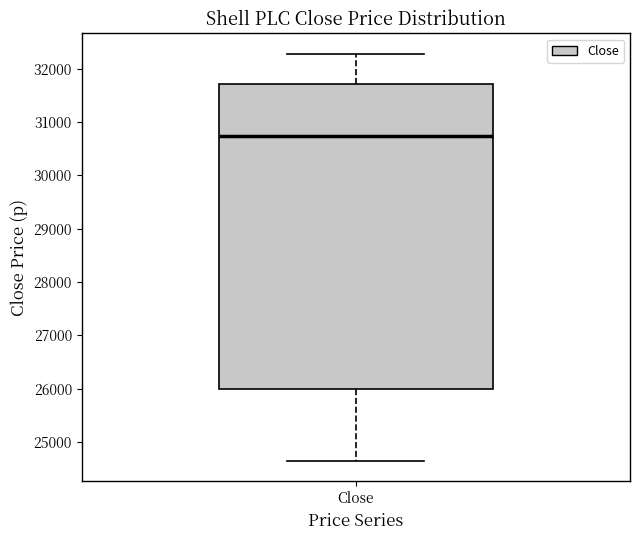

Transcribe this box plot: give where the median line is, the range the box spans, and where the two whiskers end, as read against the y-axis. The values are not printed on the chart, so give them approximately, as read against the axis.

median 30700, box 26000 to 31700, whiskers 24600 to 32300